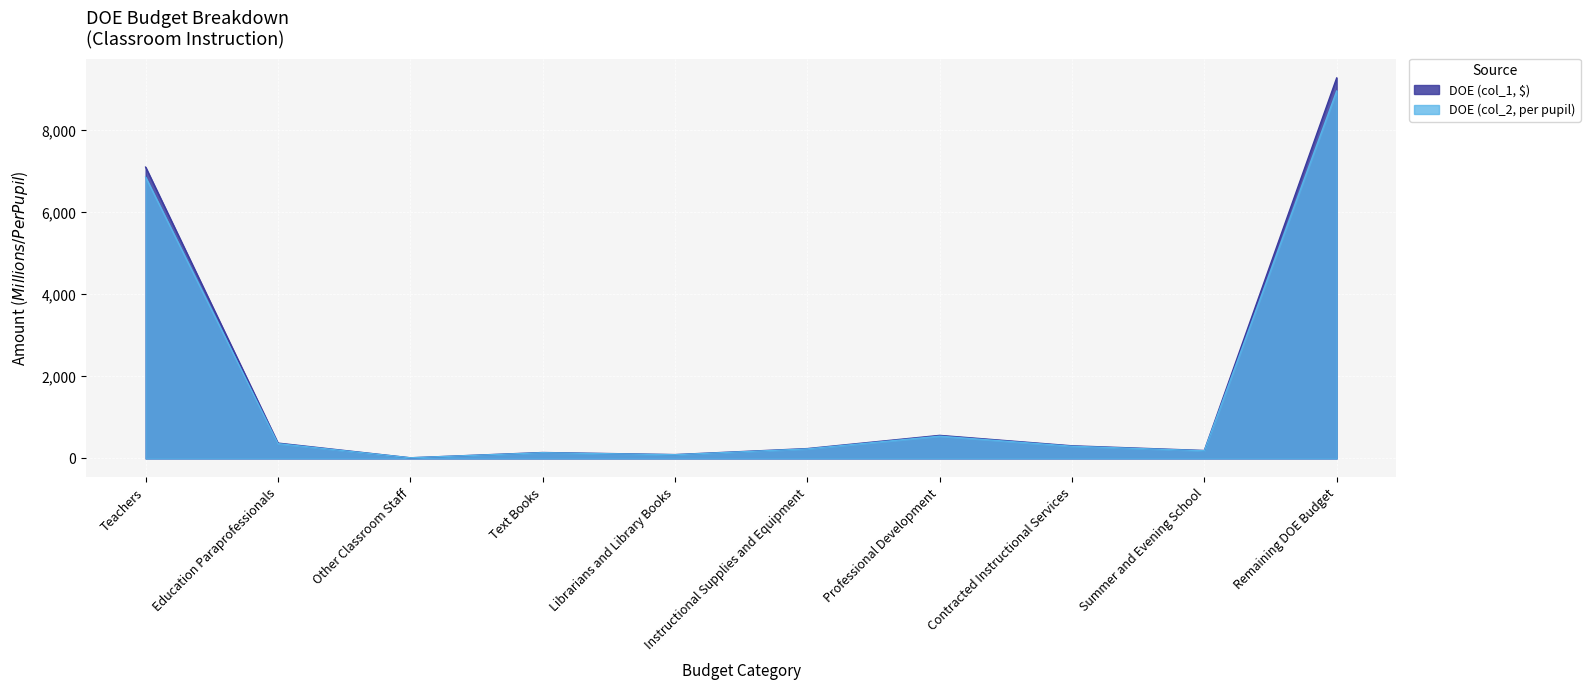

Which series has the largest range (max minus min)?

DOE (col_1, $)